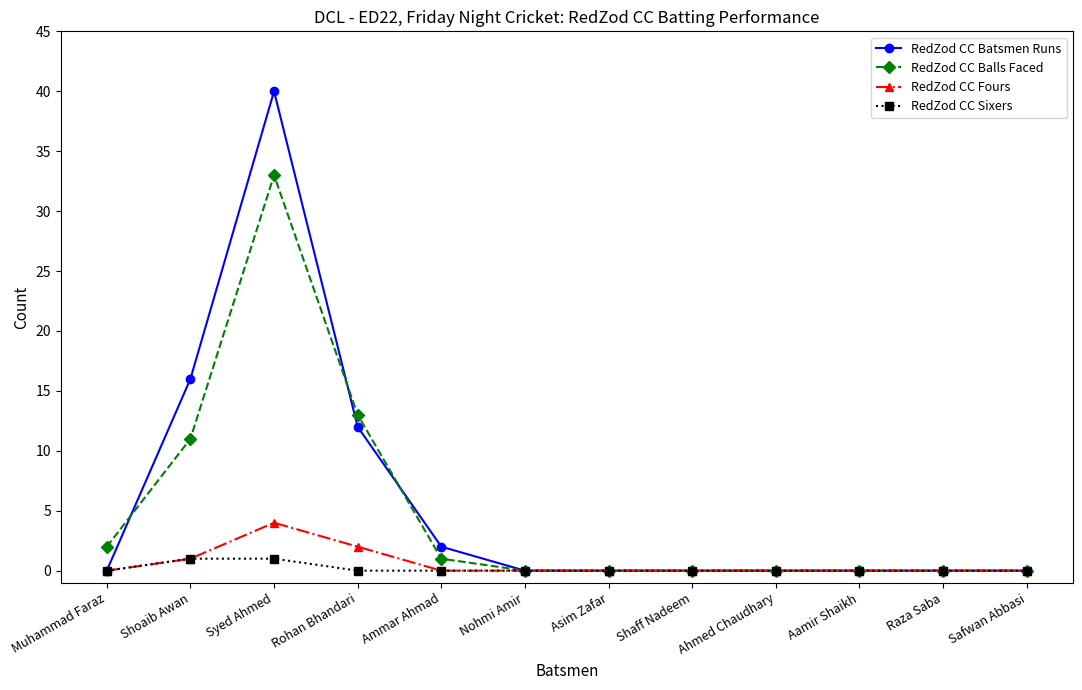

What is the difference between the RedZod CC Balls Faced values at Muhammad Faraz and Asim Zafar?

2